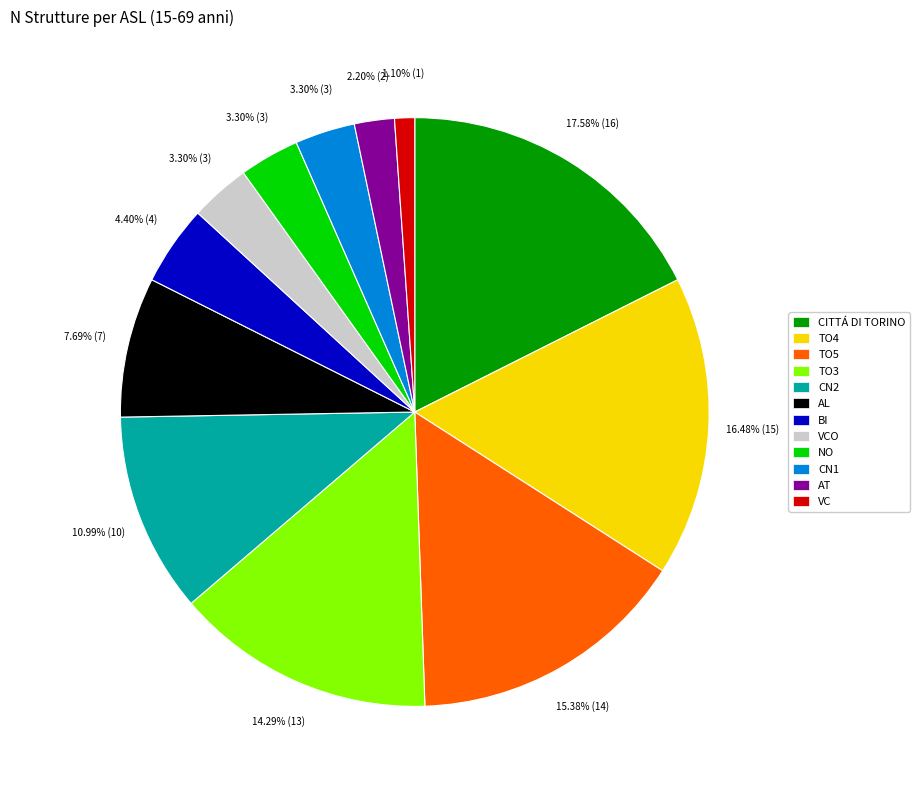

To the nearest percent, what is the difference between the NO and CN2 slice percentages?

8%